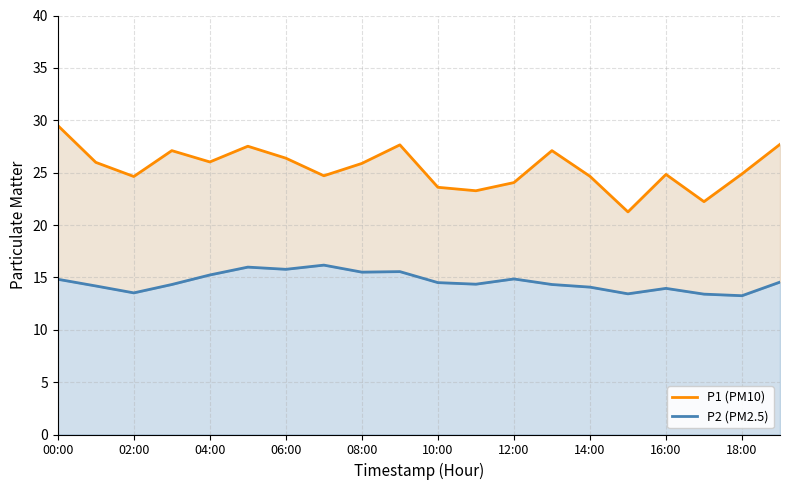

What is the maximum value shown in the chart?

29.5